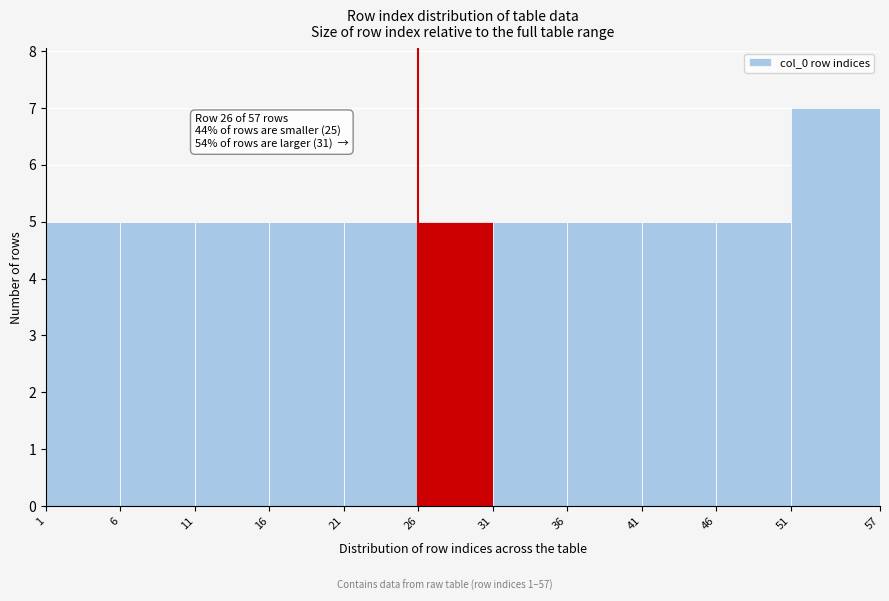

Which range on the x-axis has the tallest bar?

51 to 57